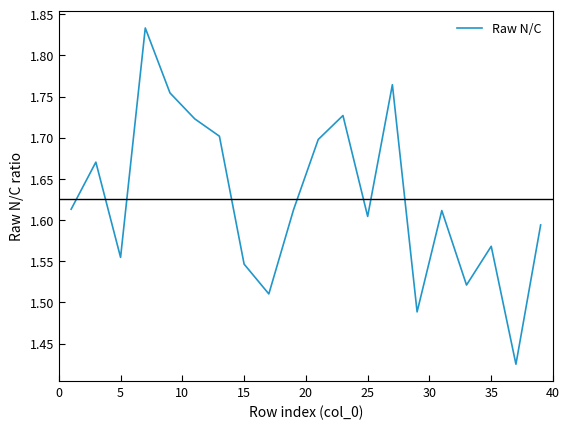

What is the difference between the maximum and minimum values?

0.4